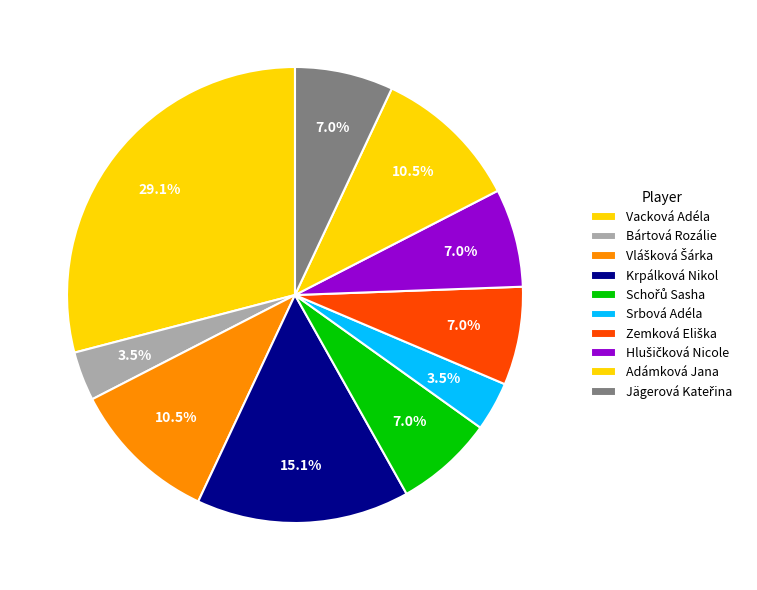

How many slices are in this pie chart?

10